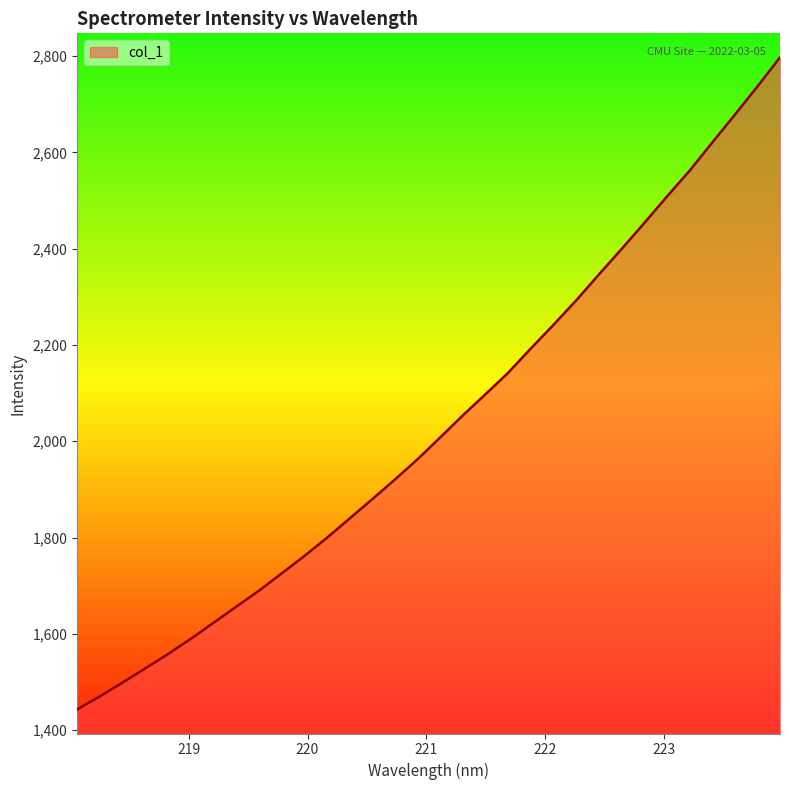

What is the difference between the maximum and minimum values?

1354.2